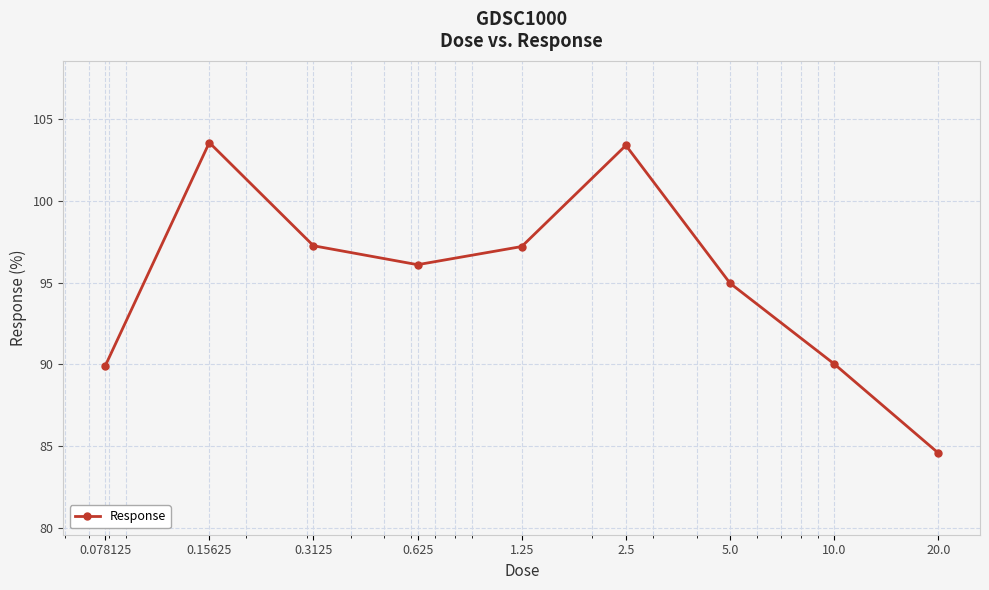

What is the value of the 4th point from the left?

96.1